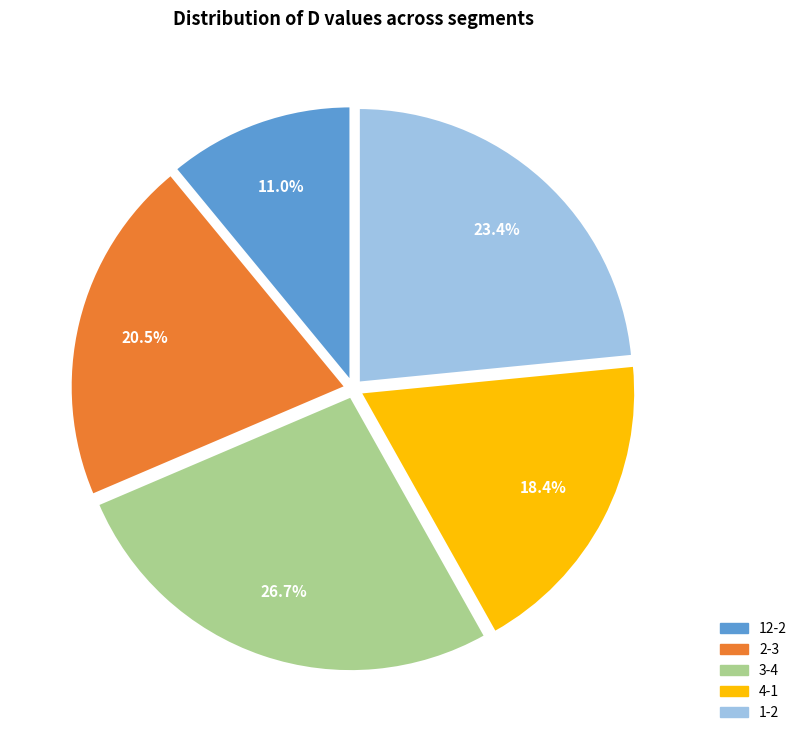

To the nearest percent, what percentage of the pie is 12-2?

11%